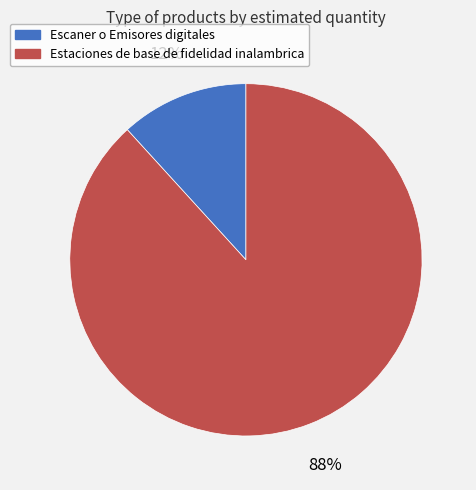

To the nearest percent, what portion does Escaner o Emisores digitales represent?

12%